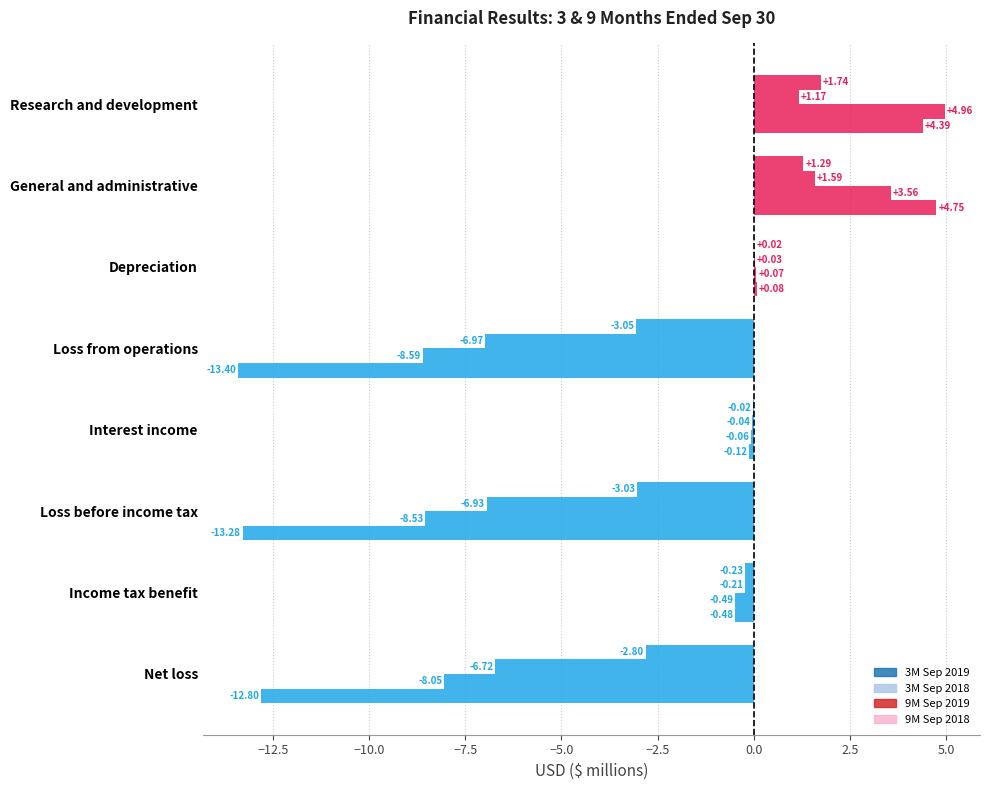

How many categories are shown in the chart?

8